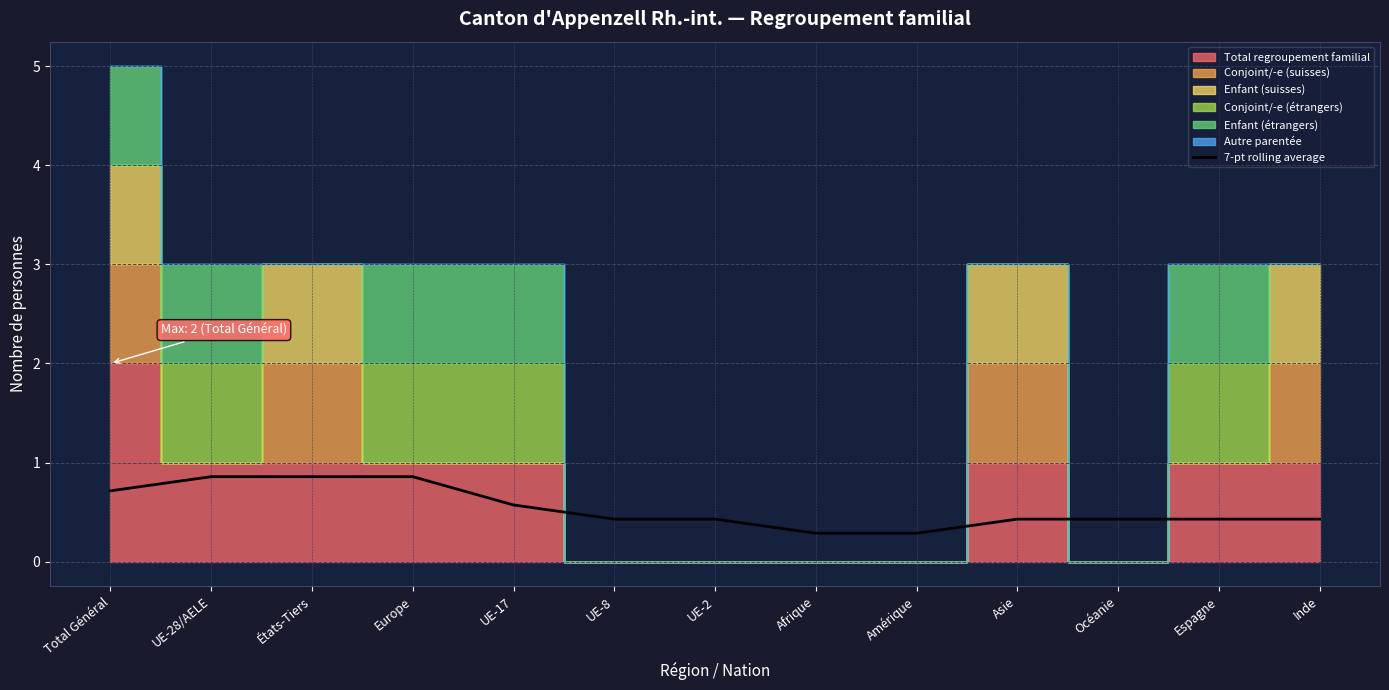

At which category does the chart reach its minimum across all series?

Afrique